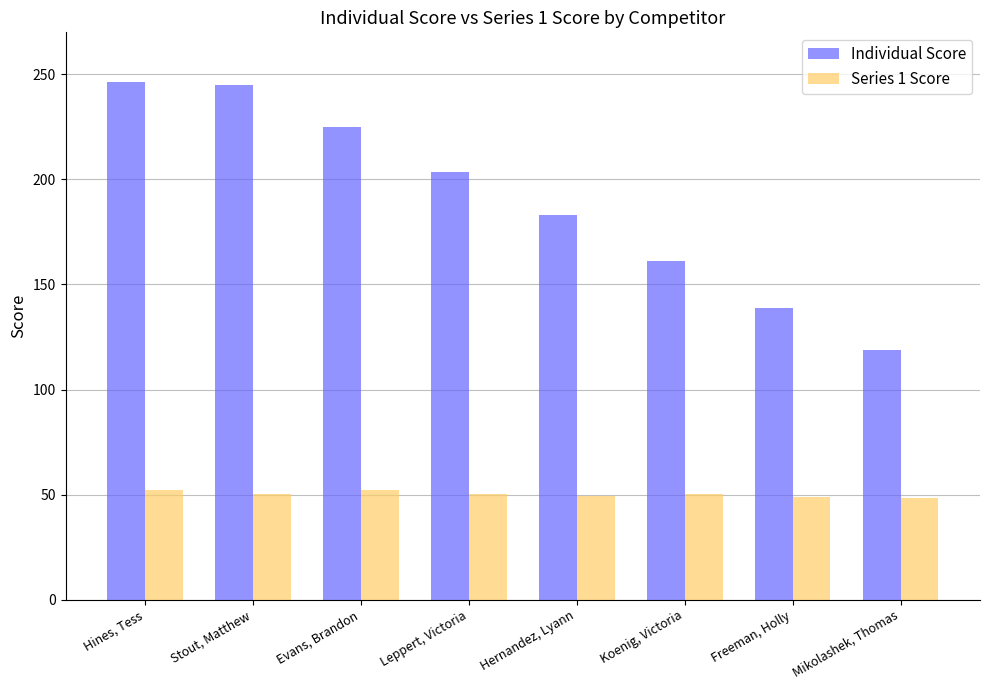

What is the lowest value of the Series 1 Score series?

48.2